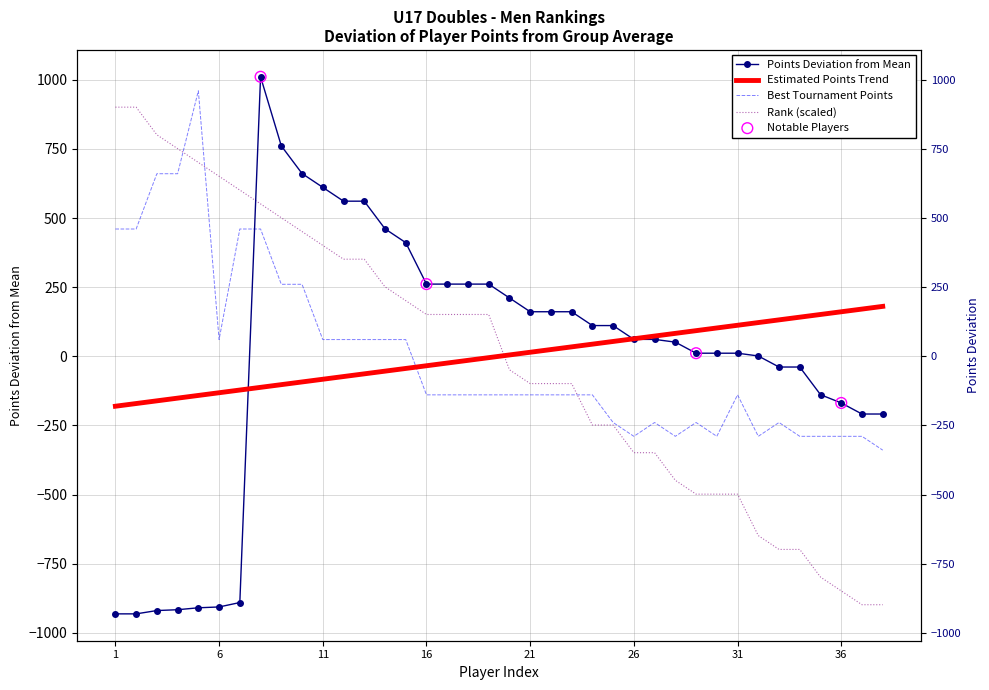

Is the value of TourneyPoints1 at 26 greater than the value of Rank at 38?

Yes